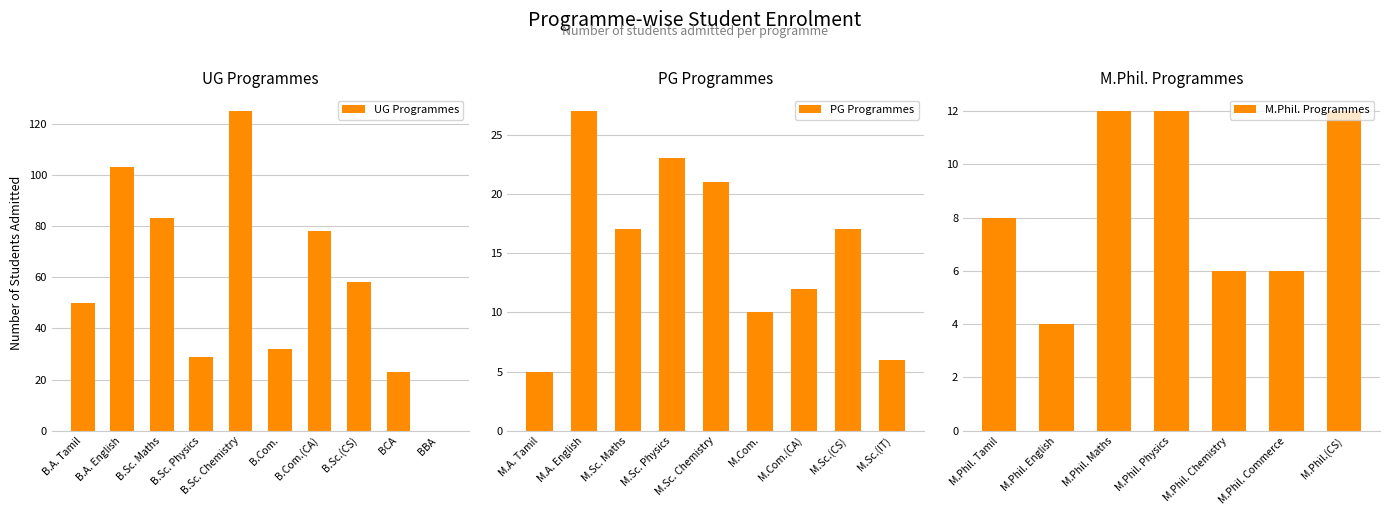

At how many categories does at least one series exceed 113?

1